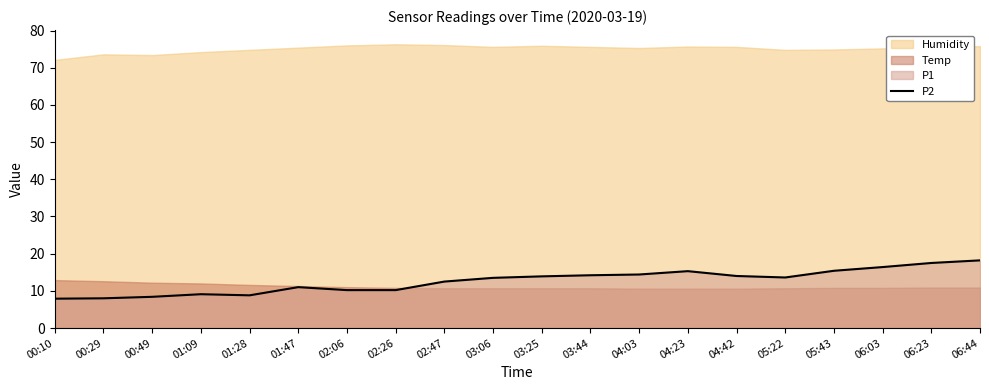

What is the smallest value displayed?

7.9